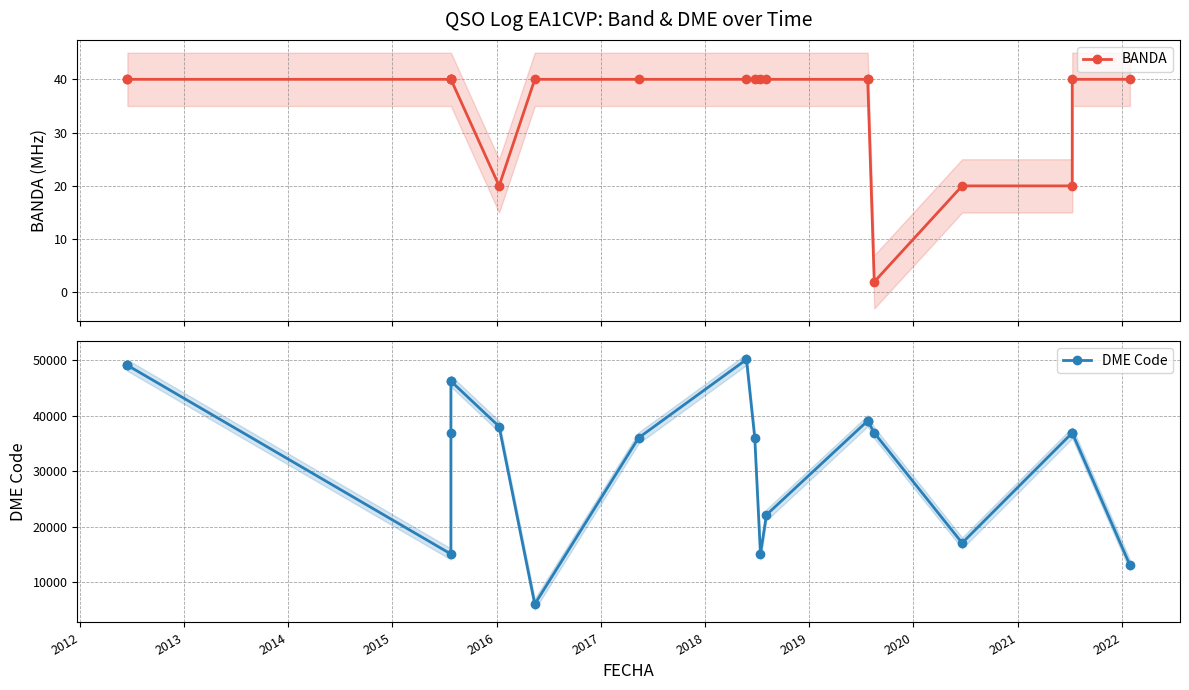

True or false: DME Code has more than 0 points higher than both neighbors.

True